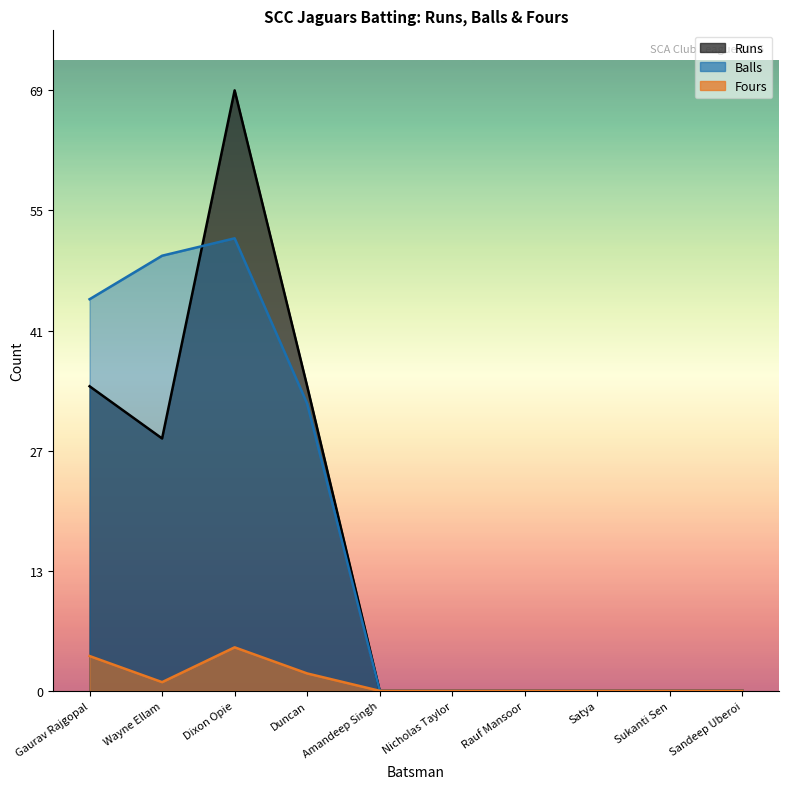

How many values in the Runs series exceed 0?

4